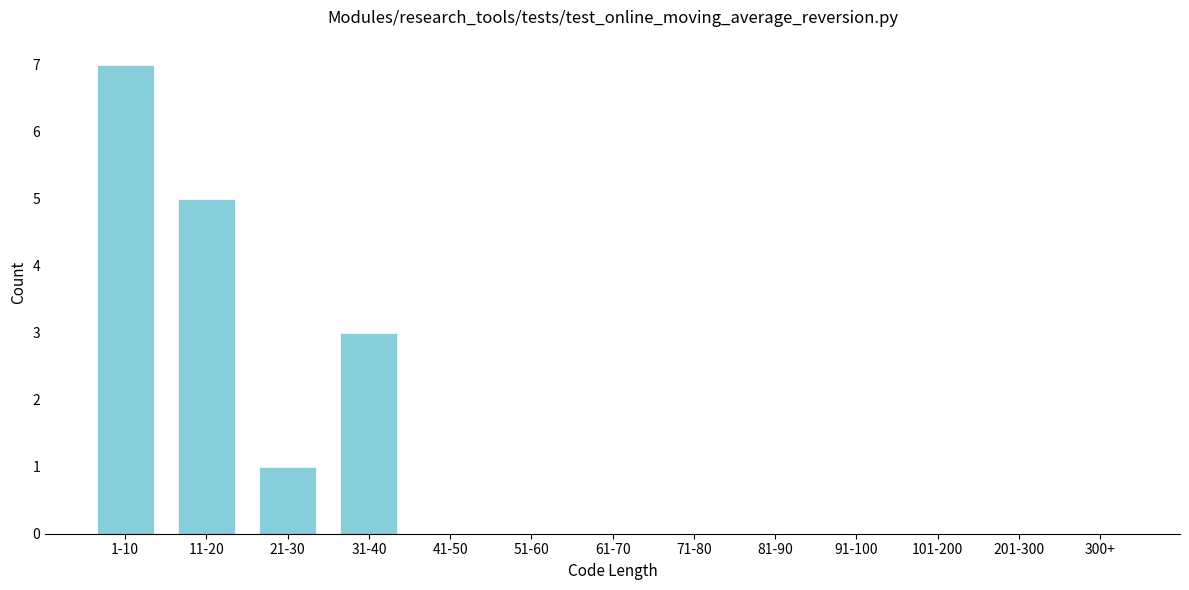

Reading right to left, extract all data points from this chart.

300+=0	201-300=0	101-200=0	91-100=0	81-90=0	71-80=0	61-70=0	51-60=0	41-50=0	31-40=3	21-30=1	11-20=5	1-10=7